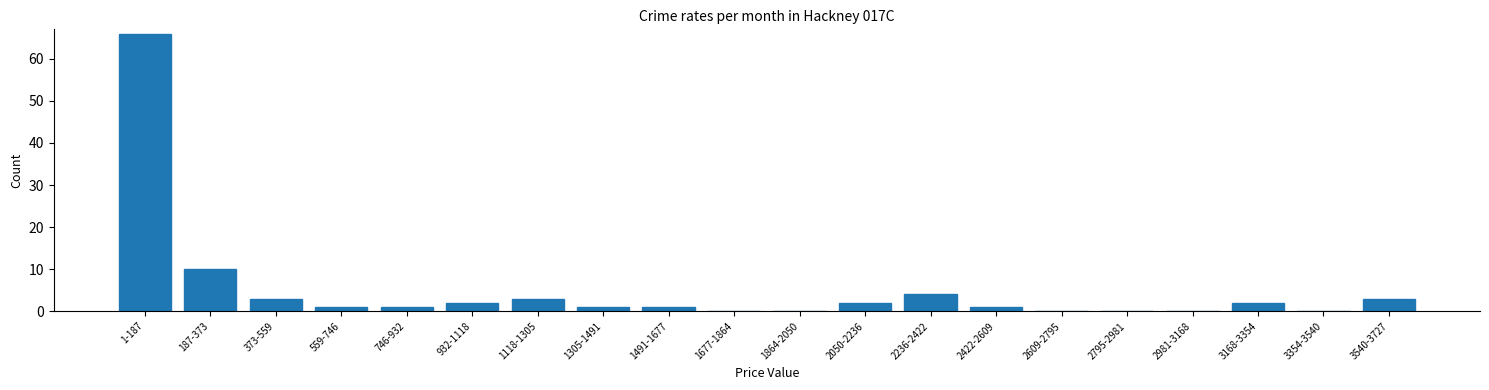

Reading left to right, list all the values displayed in this chart.

1-187=66	187-373=10	373-559=3	559-746=1	746-932=1	932-1118=2	1118-1305=3	1305-1491=1	1491-1677=1	1677-1864=0	1864-2050=0	2050-2236=2	2236-2422=4	2422-2609=1	2609-2795=0	2795-2981=0	2981-3168=0	3168-3354=2	3354-3540=0	3540-3727=3